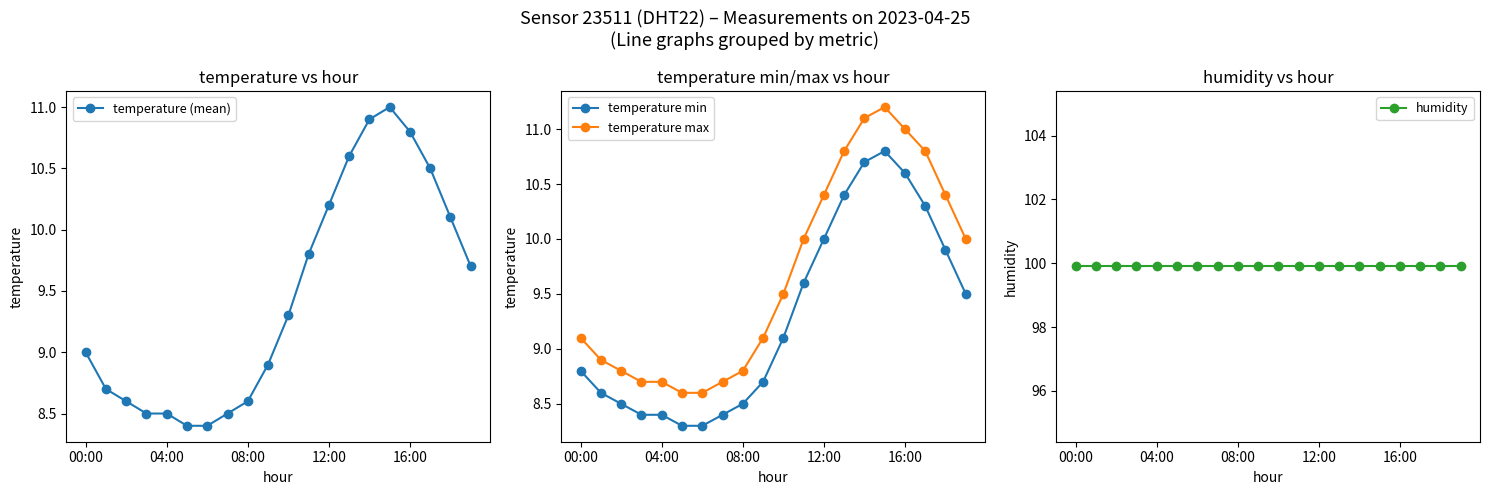

Does the chart display data point markers on the line(s)?

Yes